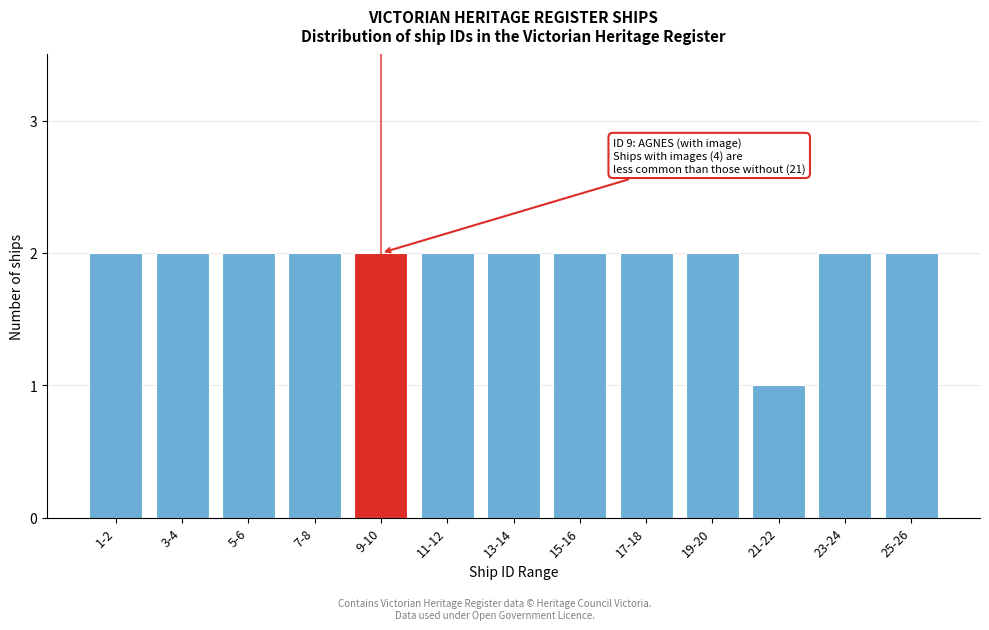

Reading left to right, extract all data points from this chart.

2	2	2	2	2	2	2	2	2	2	1	2	2